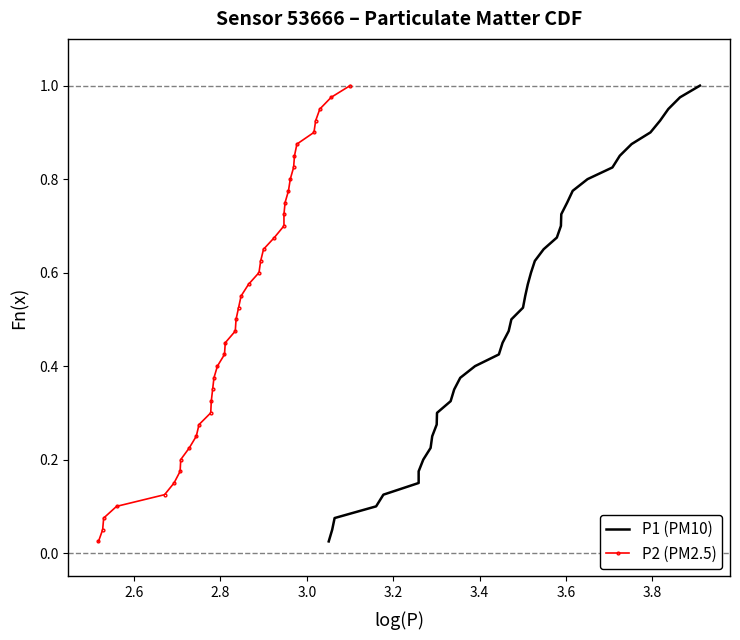

What is the sum of all P1 (PM10) values?

20.5